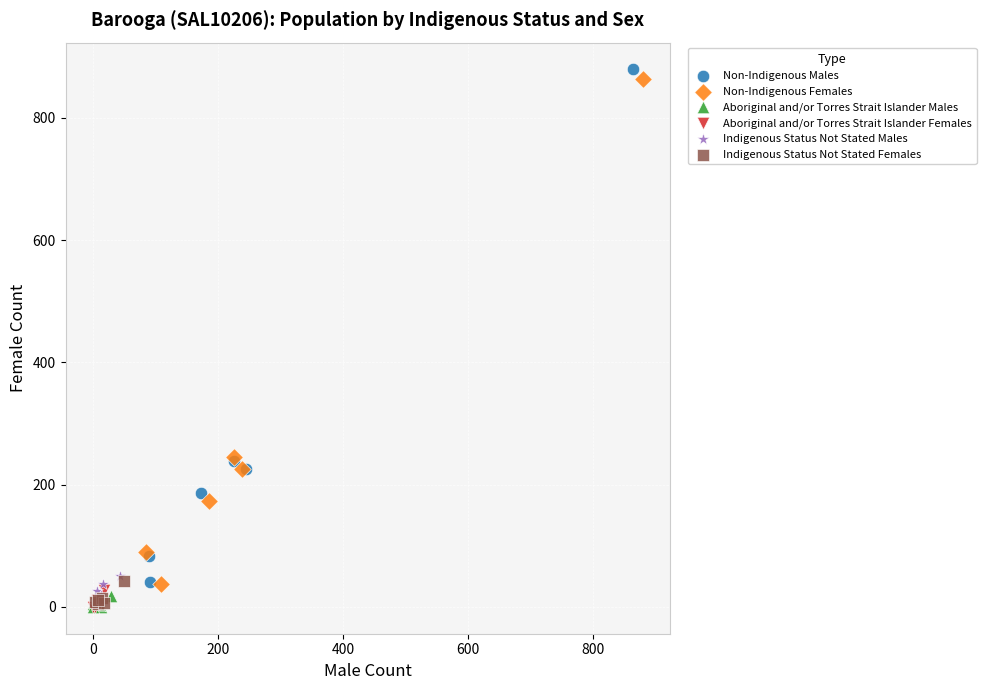

Which series has the widest spread of Y values?

Non-Indigenous Males